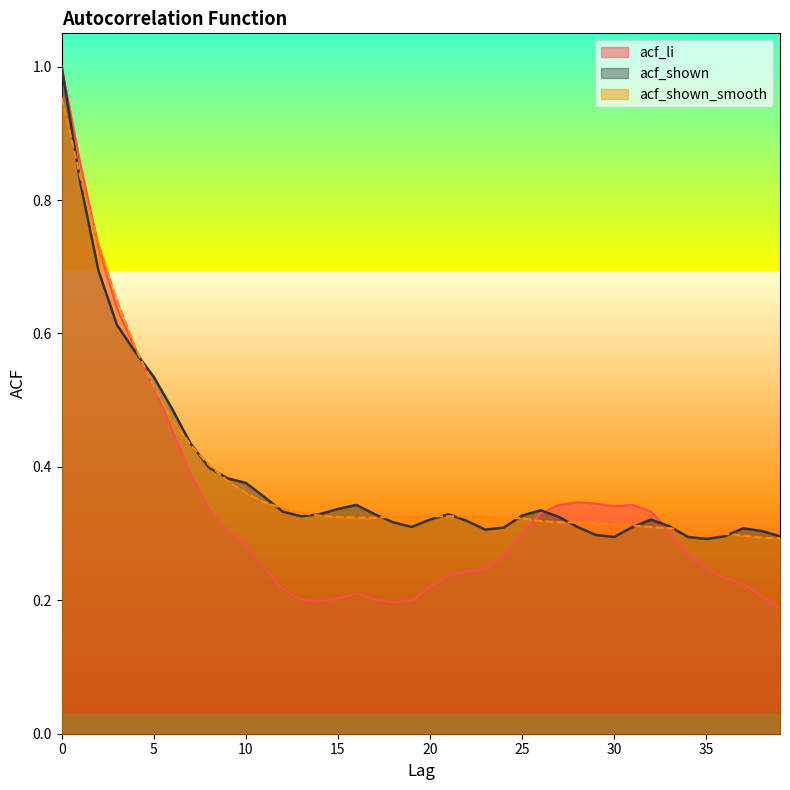

Count the number of data series in this chart.

3